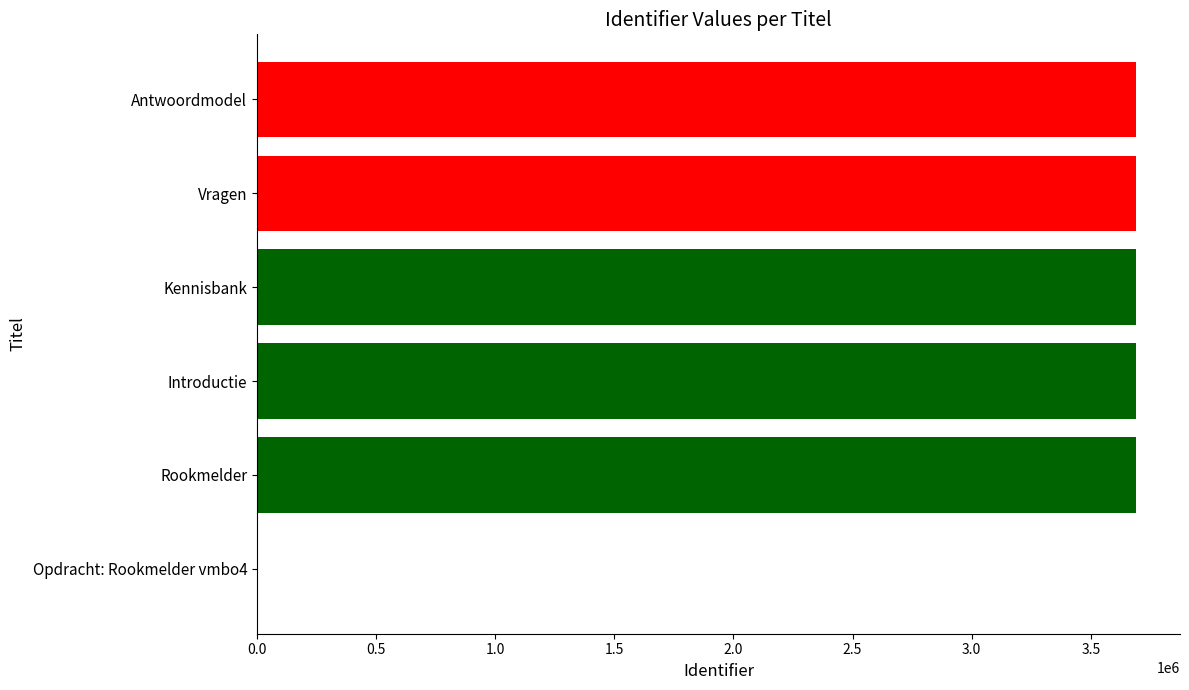

What is the maximum value shown in the chart?

3690019